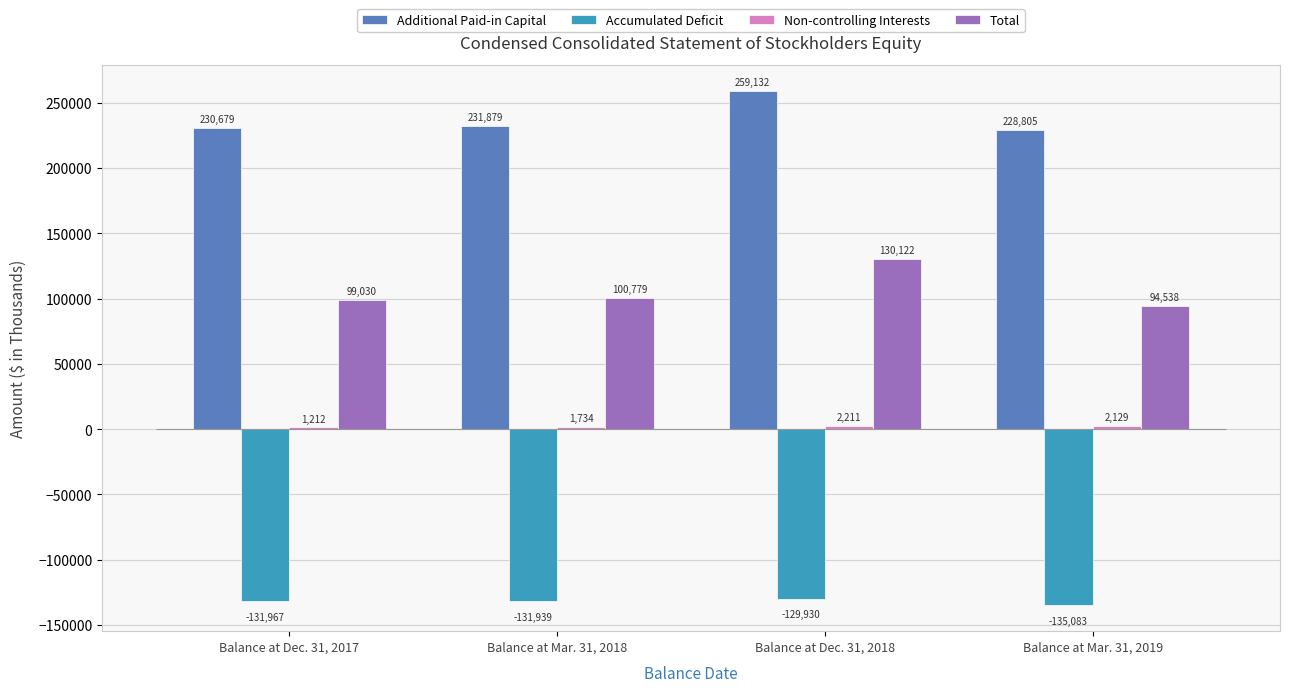

How many groups of bars are there?

4